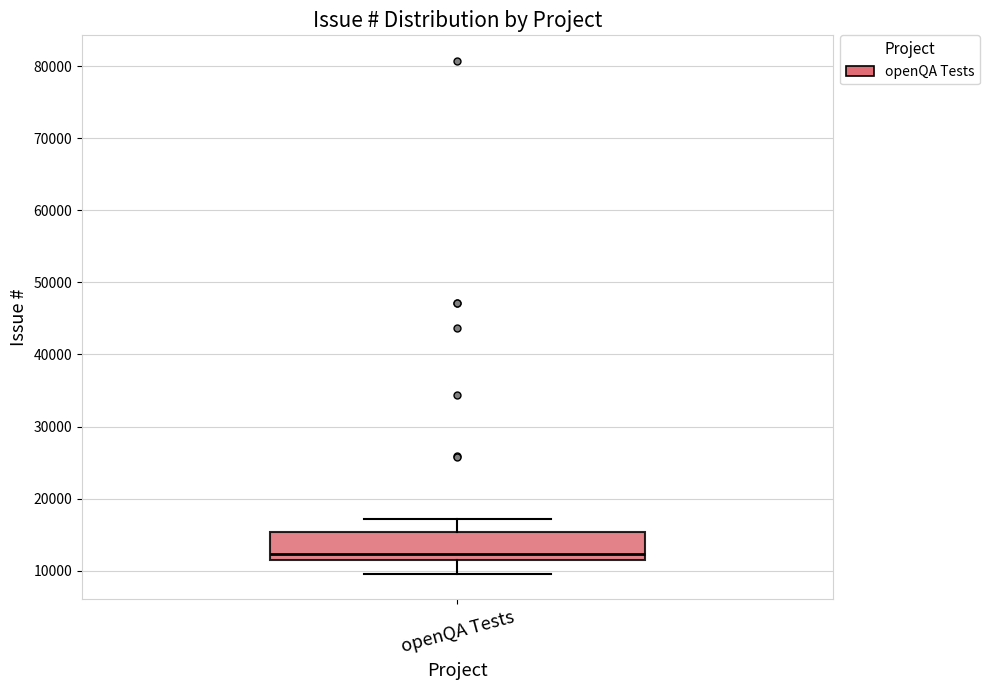

Transcribe this box plot: give where the median line is, the range the box spans, and where the two whiskers end, as read against the y-axis. The values are not printed on the chart, so give them approximately, as read against the axis.

median 12000, box 11000 to 15000, whiskers 10000 to 17000